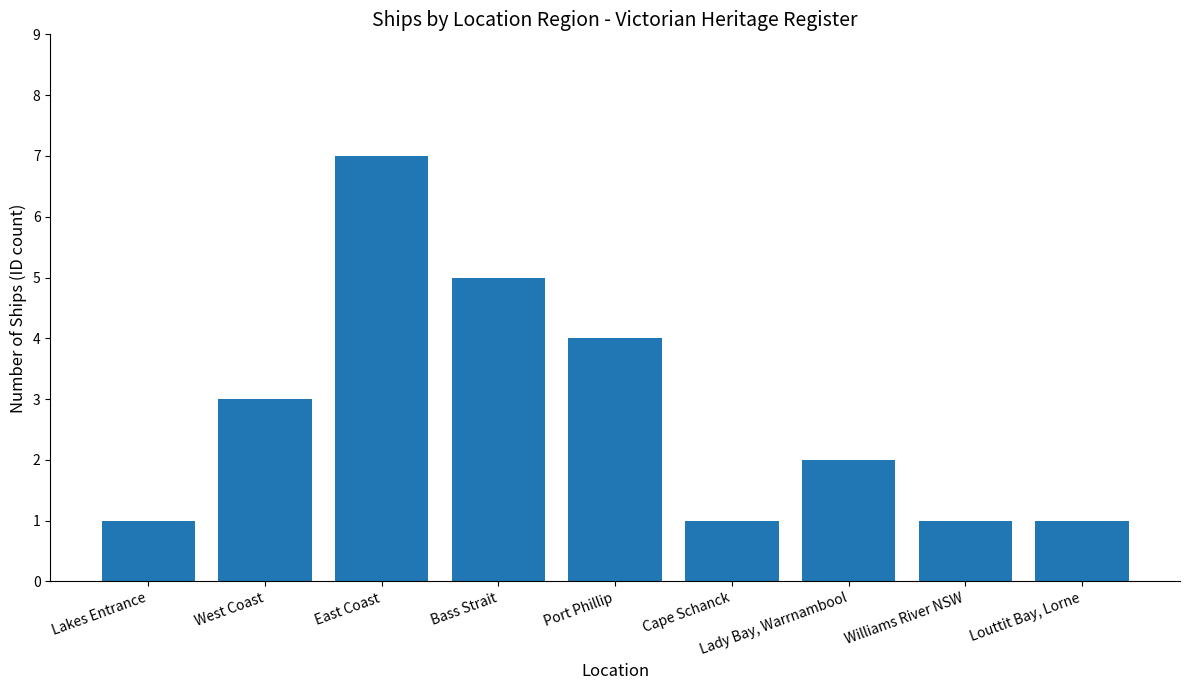

Is it true that the value at Williams River NSW is 1?

True